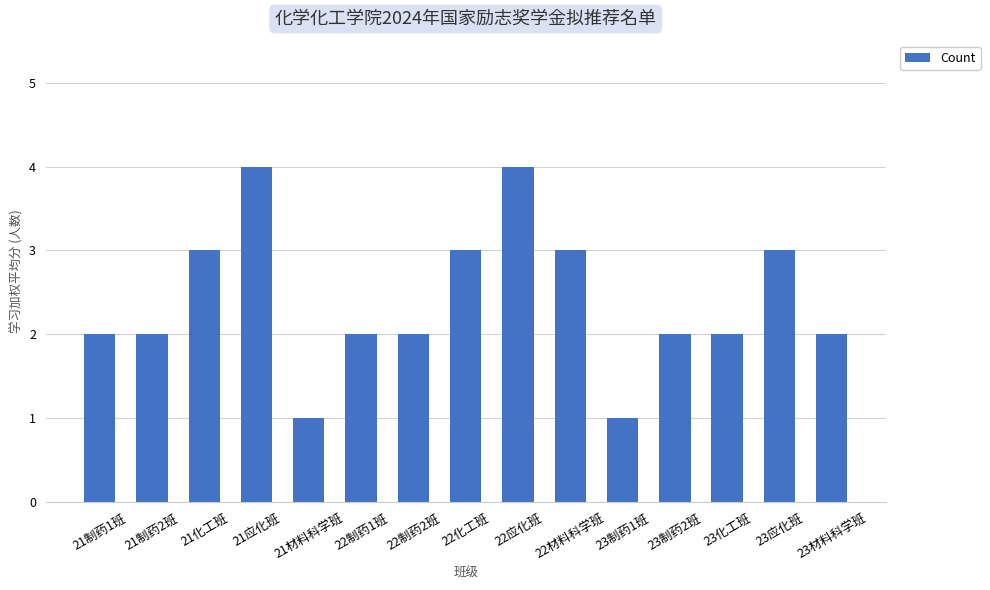

Approximately how many times larger is the value at 23制药1班 compared to 22制药1班?

0.5